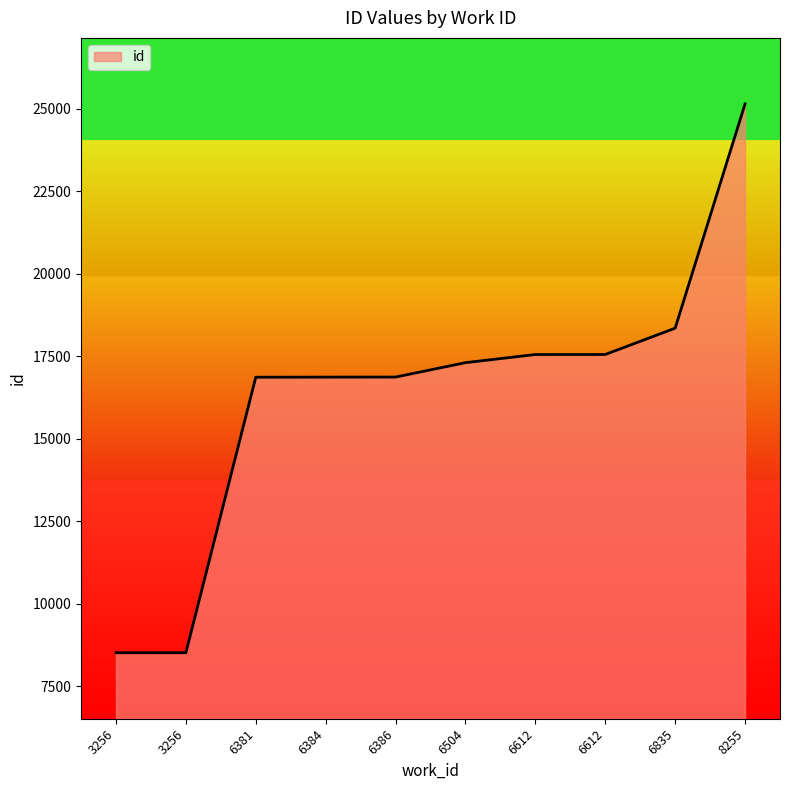

Reading left to right, list all the values displayed in this chart.

8511	8512	16860	16863	16865	17301	17548	17549	18347	25143